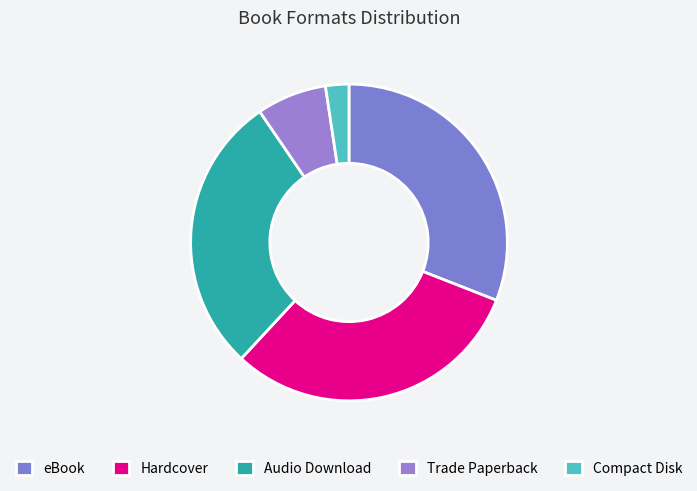

Between eBook and Hardcover, which is larger?

eBook